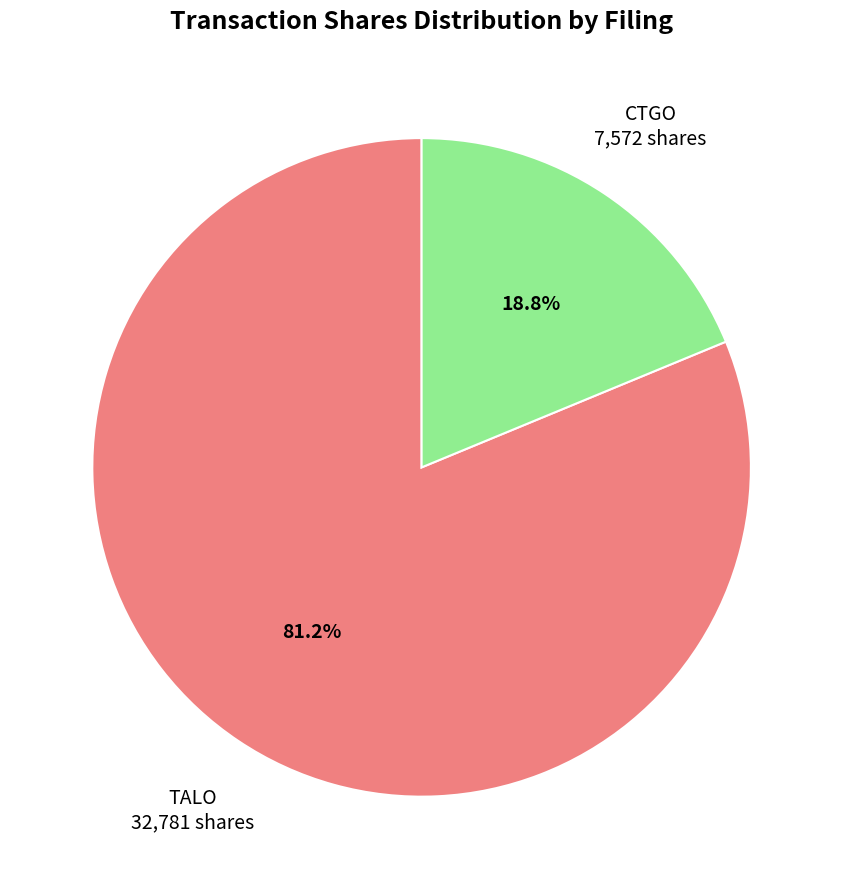

Is there a majority slice in this chart?

Yes